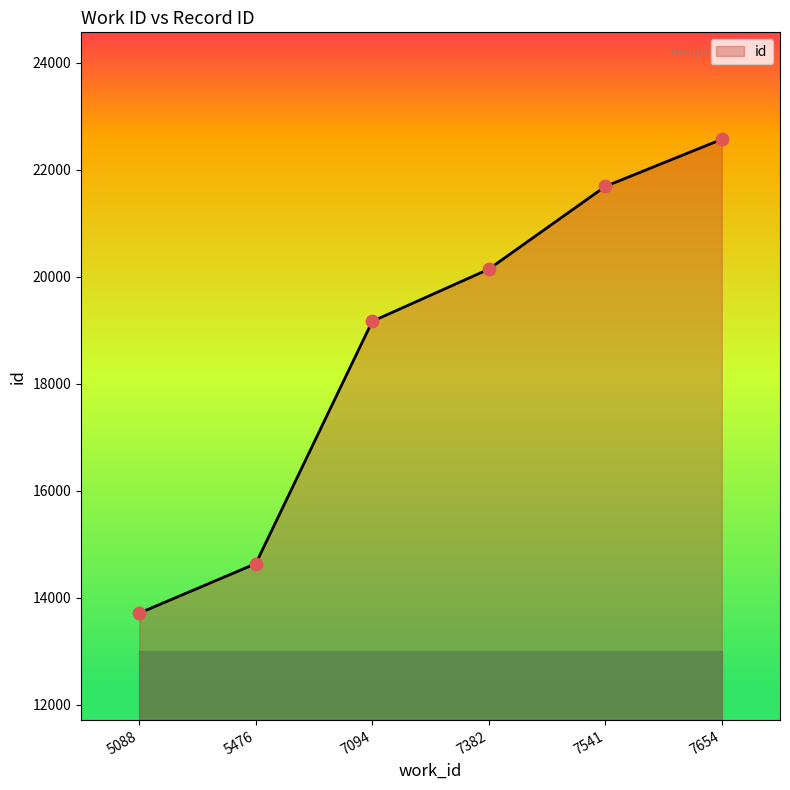

Which has a higher value, 7094 or 7541?

7541